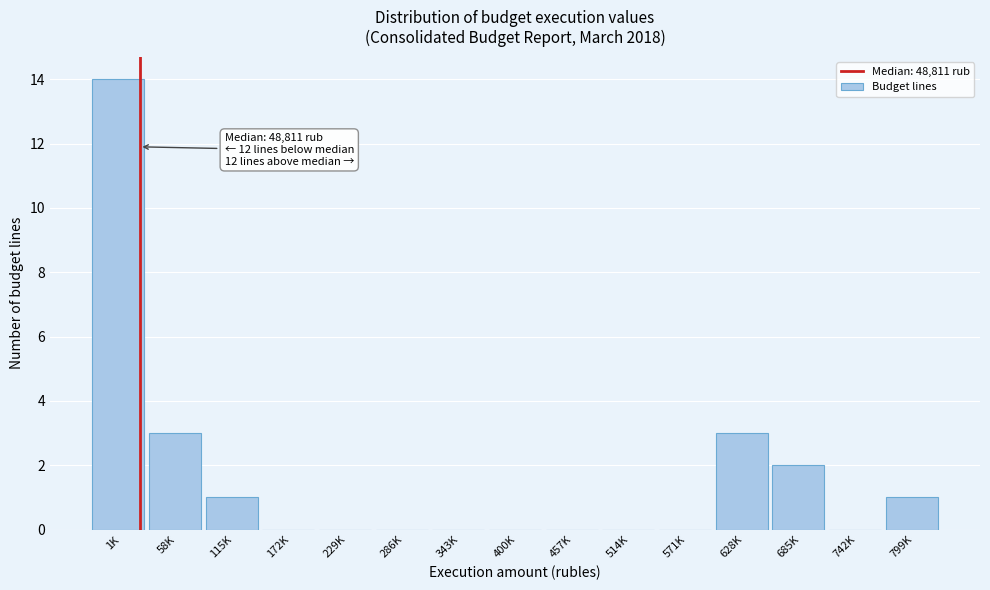

Reading left to right, transcribe all the data shown in this chart.

1K=14	58K=3	115K=1	172K=0	229K=0	286K=0	343K=0	400K=0	457K=0	514K=0	571K=0	628K=3	685K=2	742K=0	799K=1